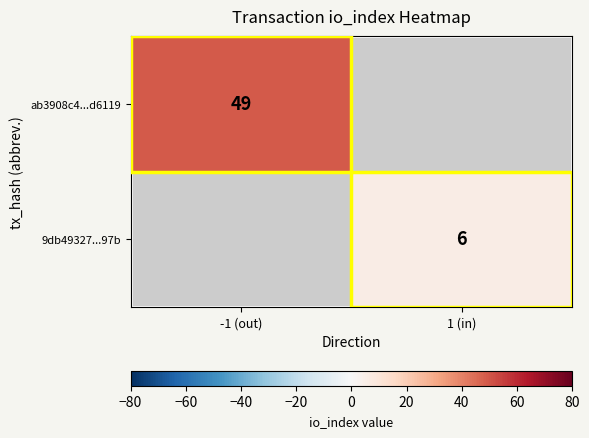

The value of 9db49327...97b at 1 (in) is 6. True or false?

True